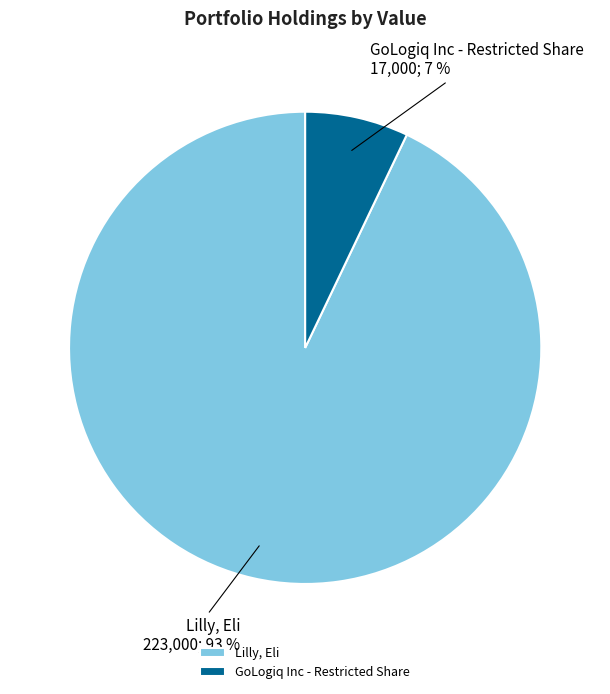

What is the majority slice?

Lilly, Eli